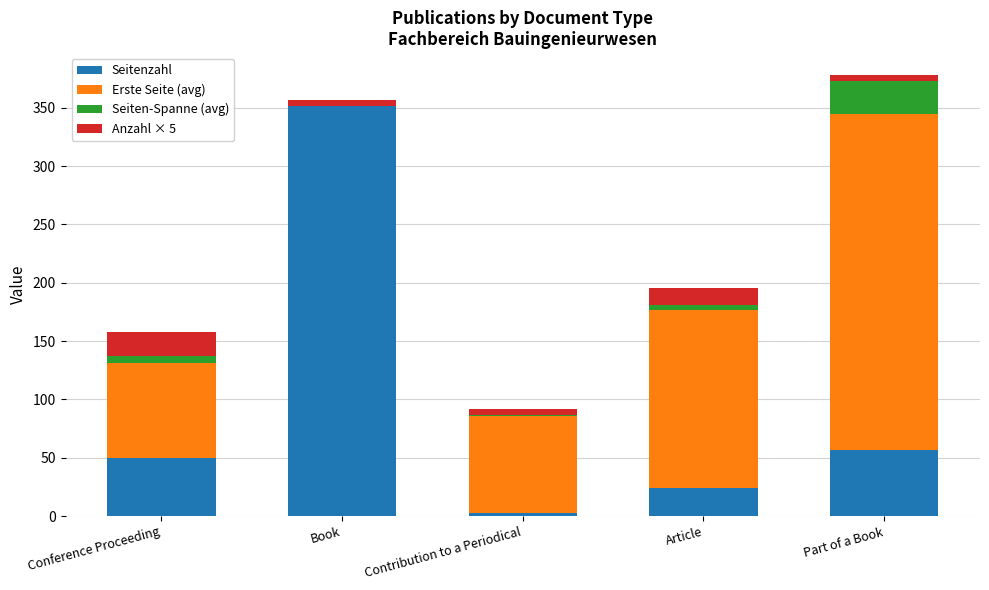

True or false: Seitenzahl has a value of 17.3 at Part of a Book.

False